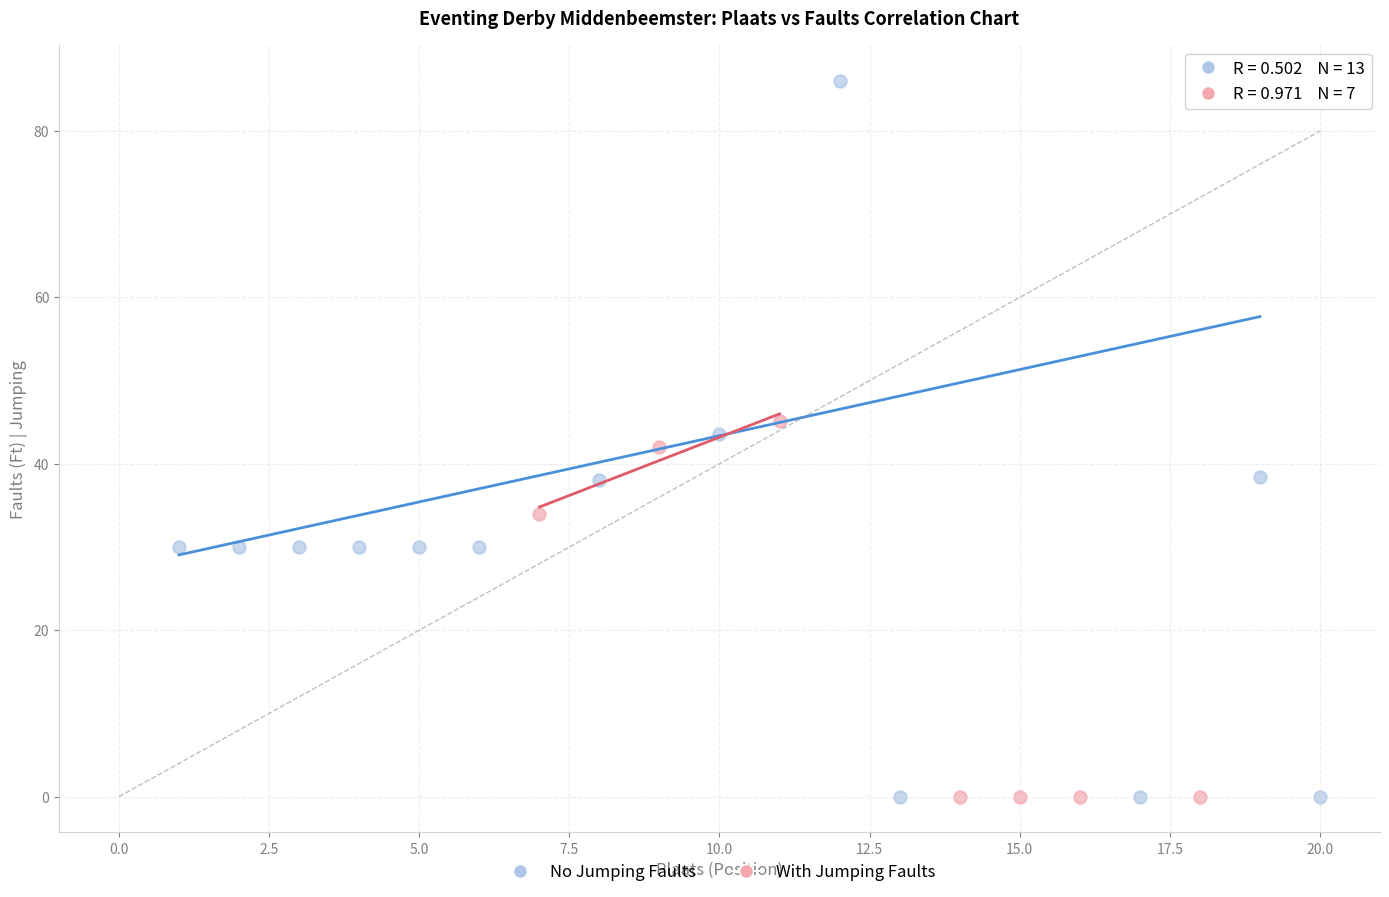

Which series has the largest Y range (max minus min)?

No Jumping Faults